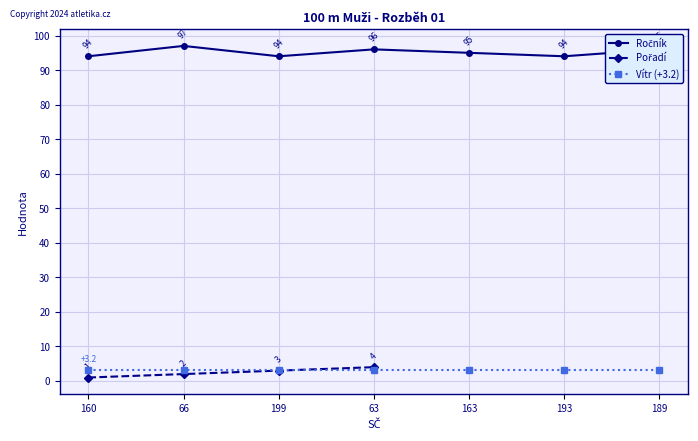

List the labels in order of Vítr value, largest first.

160, 66, 199, 63, 163, 193, 189